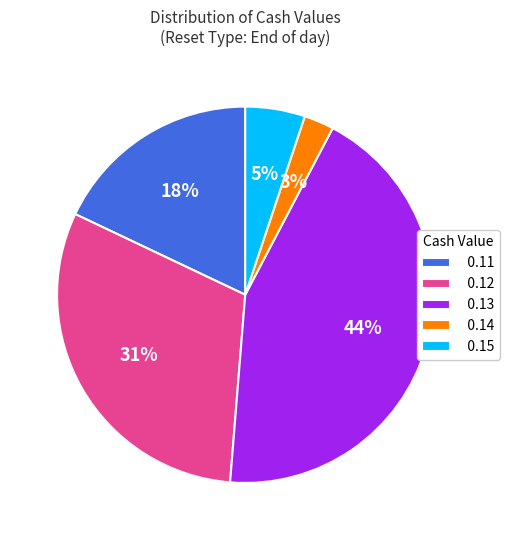

How many segments does this pie chart have?

5